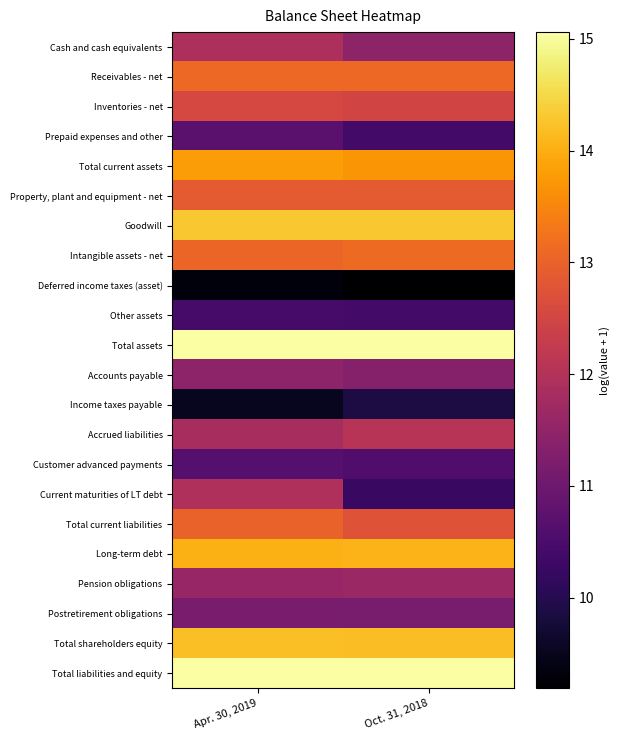

What is the greatest value displayed?

15.1